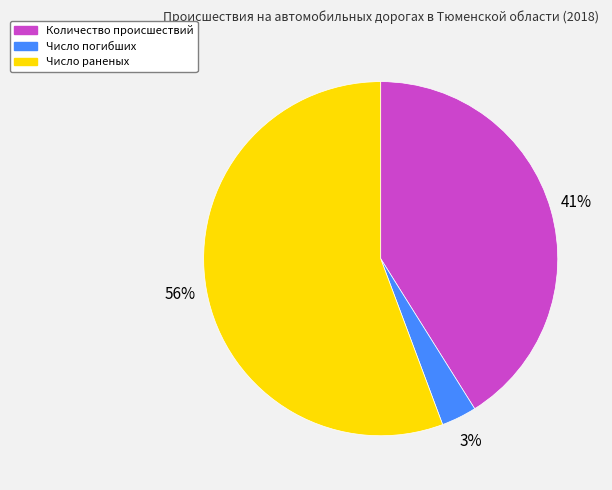

Which has a higher value, Количество происшествий or Число раненых?

Число раненых